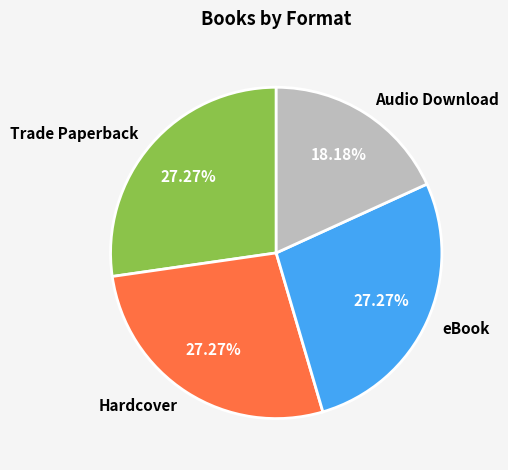

How many segments does this pie chart have?

4